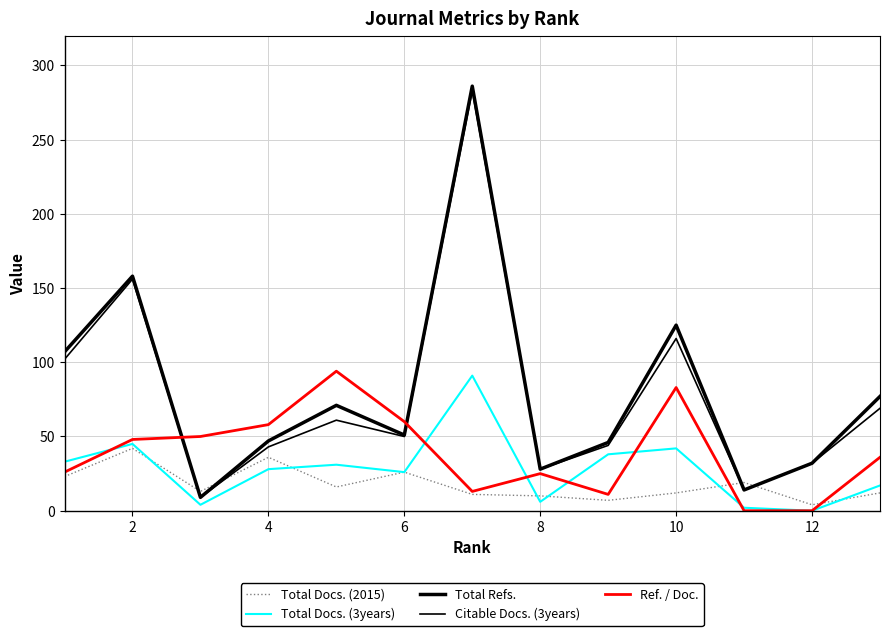

What is the label of the 1st point from the right?

12